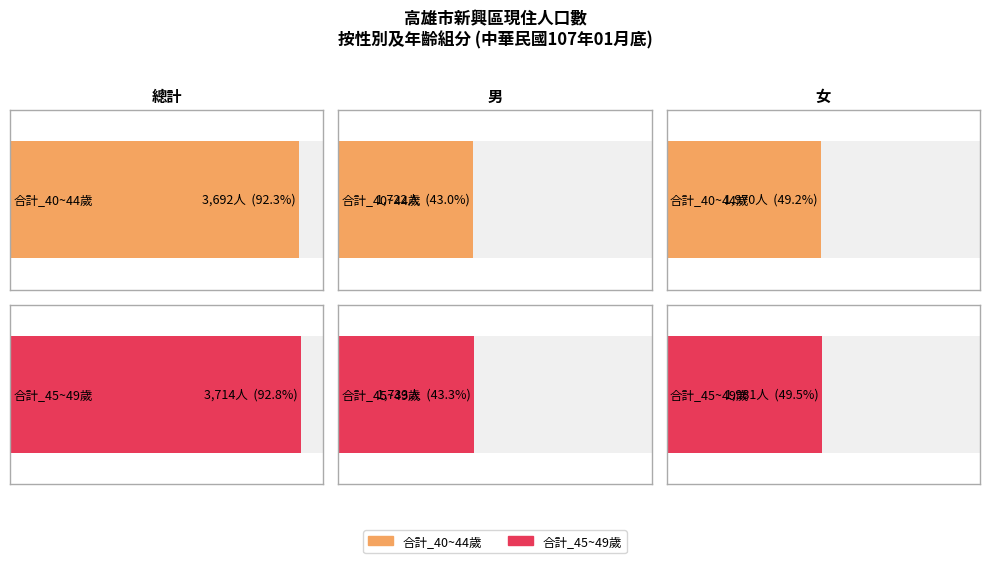

What is the difference between the maximum and minimum values in the 合計_45~49歲 series?

1981